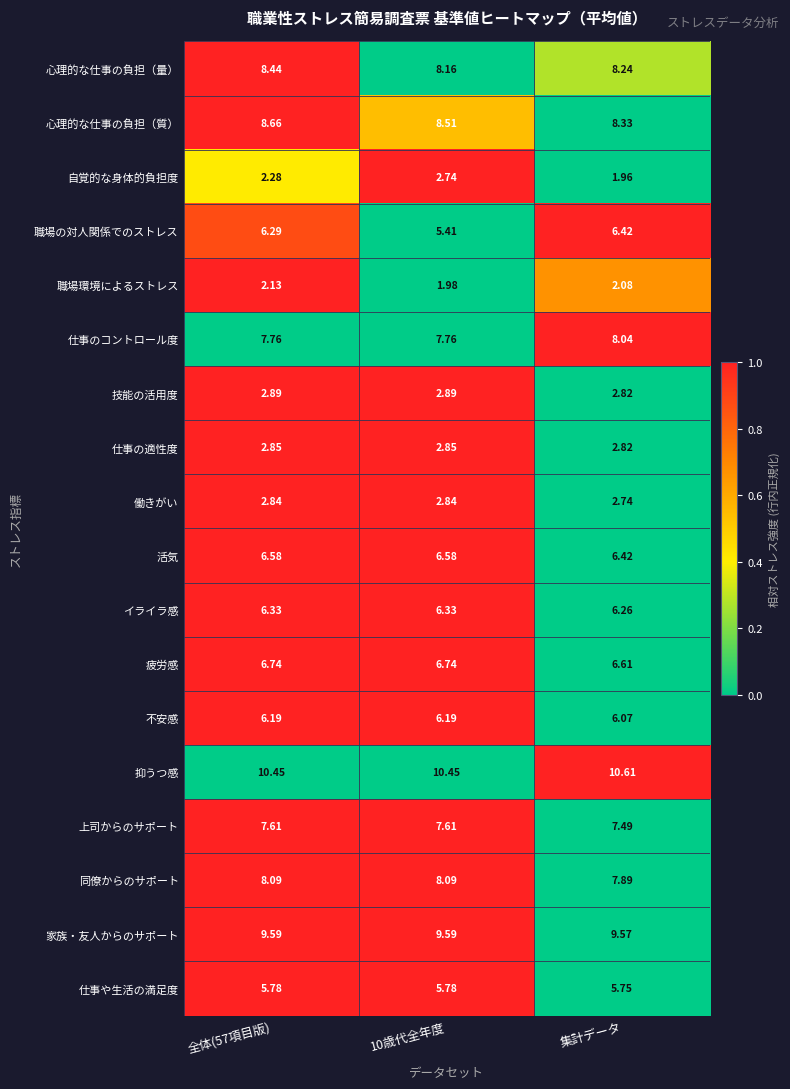

At which label is 仕事や生活の満足度 closest to 5?

集計データ